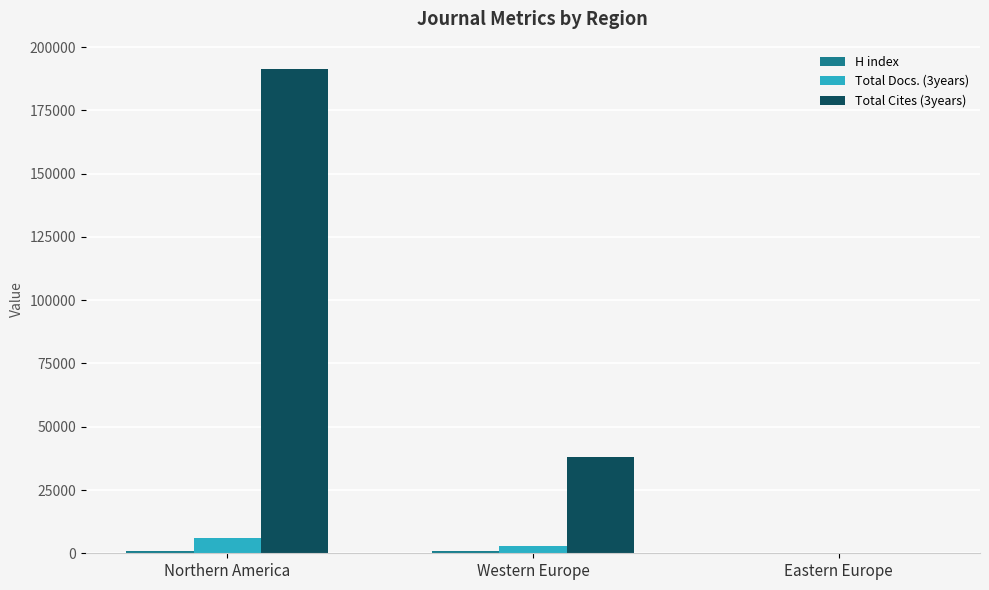

Which series has the largest total across all categories?

Total Cites (3years)